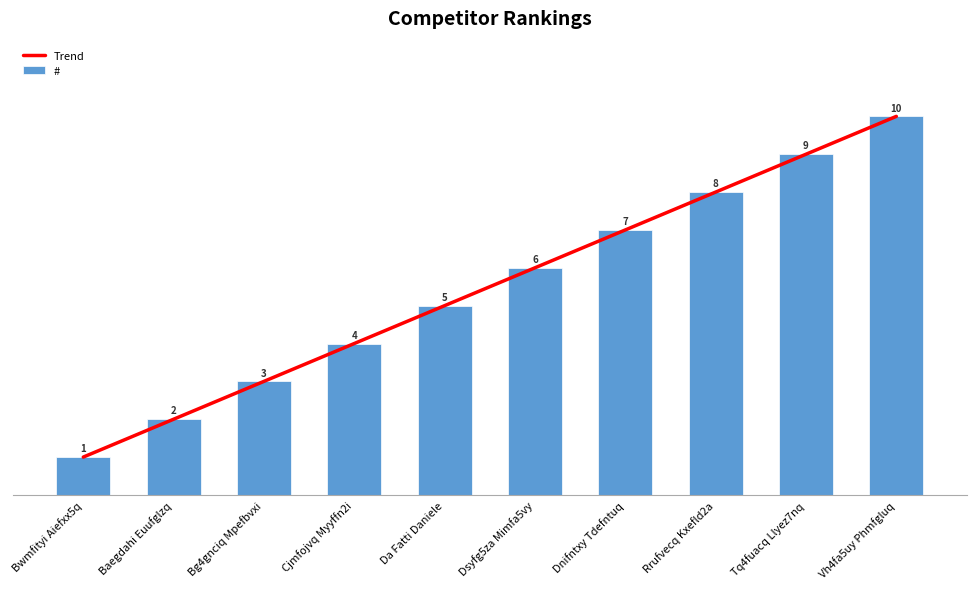

What is the label of the 3rd bar from the left?

Bg4gnciq Mpefbvxi